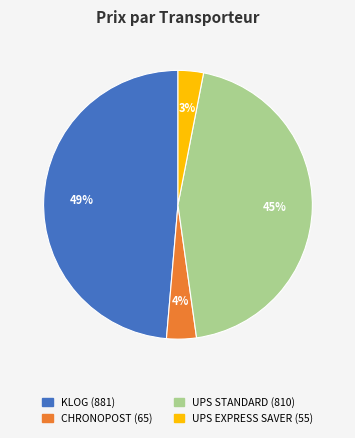

How many slices are in this pie chart?

4